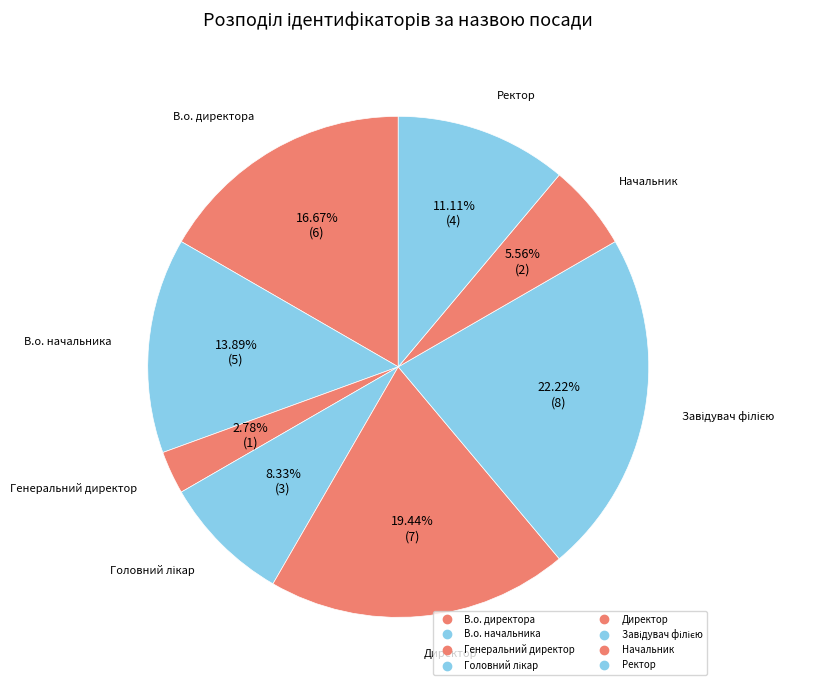

How many segments does this pie chart have?

8